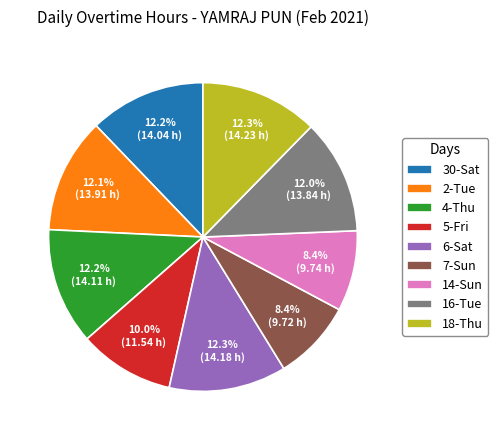

To the nearest percent, what percentage of the pie is 16-Tue?

12%